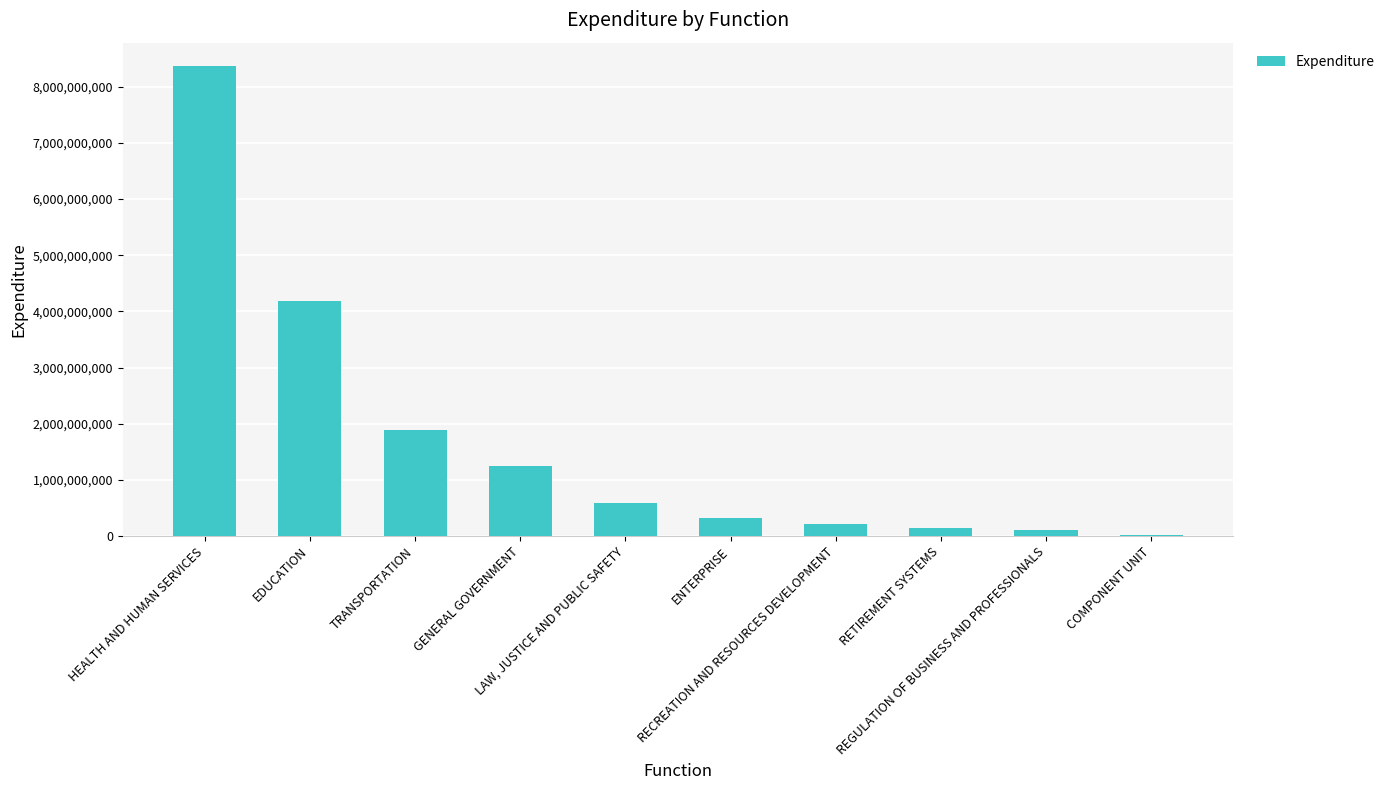

What is the maximum value shown in the chart?

8364895283.8